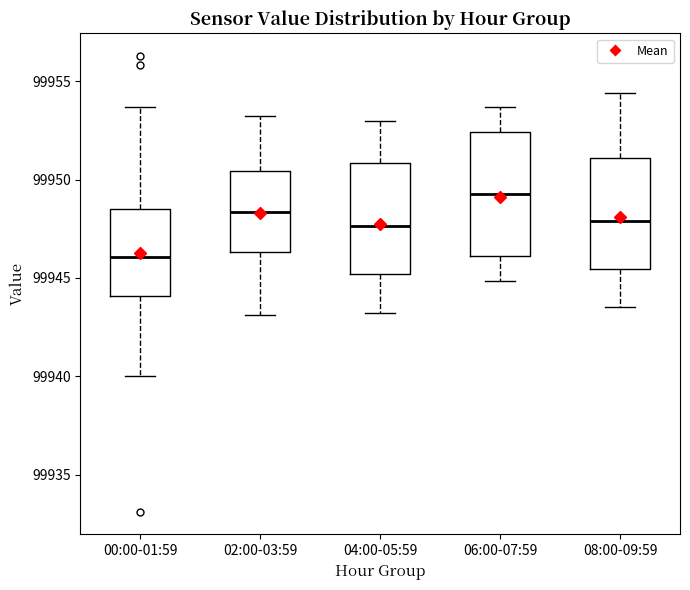

Reading left to right, read every box against the y-axis: the position of its median line, the range the box covers, and the ends of its whiskers. The values are not printed on the chart, so give them approximately, as read against the axis.

00:00-01:59: median 99946.0, box 99944.0 to 99948.5, whiskers 99940.0 to 99953.5
02:00-03:59: median 99948.5, box 99946.5 to 99950.5, whiskers 99943.0 to 99953.0
04:00-05:59: median 99947.5, box 99945.0 to 99951.0, whiskers 99943.0 to 99953.0
06:00-07:59: median 99949.5, box 99946.0 to 99952.5, whiskers 99945.0 to 99953.5
08:00-09:59: median 99948.0, box 99945.5 to 99951.0, whiskers 99943.5 to 99954.5